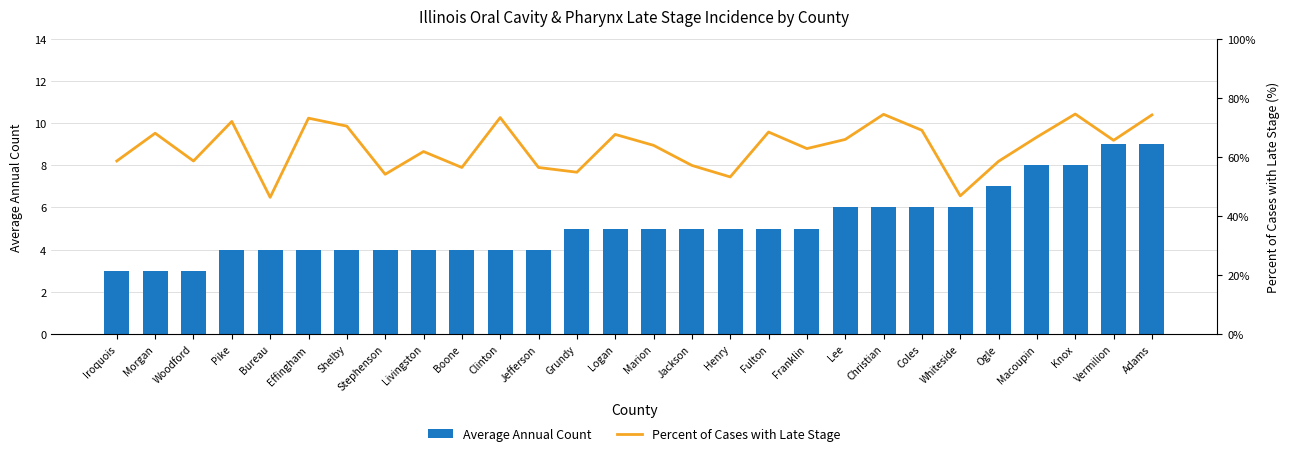

Which category has the lowest value in the Average Annual Count series?

Iroquois